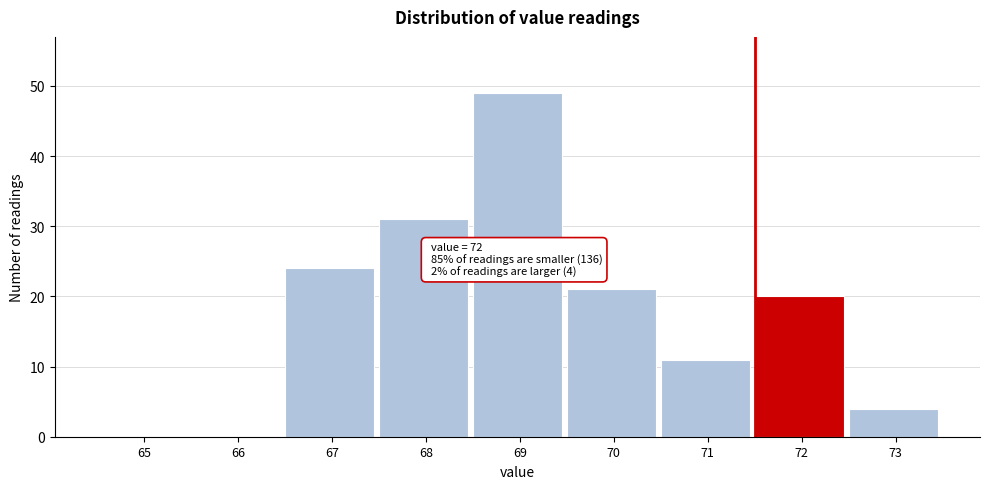

Reading left to right, list all the values displayed in this chart.

65=0	66=0	67=24	68=31	69=49	70=21	71=11	72=20	73=4